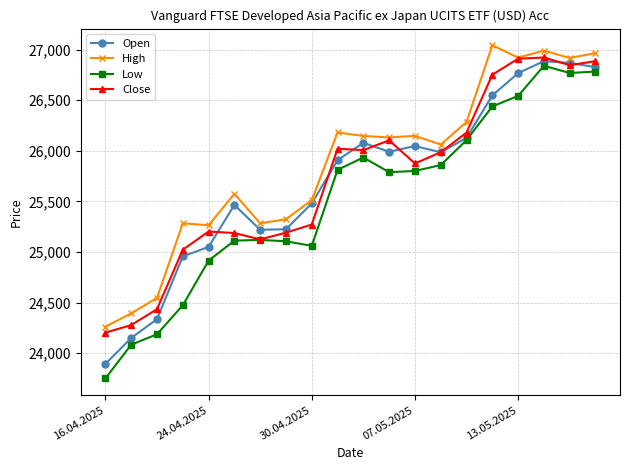

What is the difference between the second highest and minimum values in the Close series?

2709